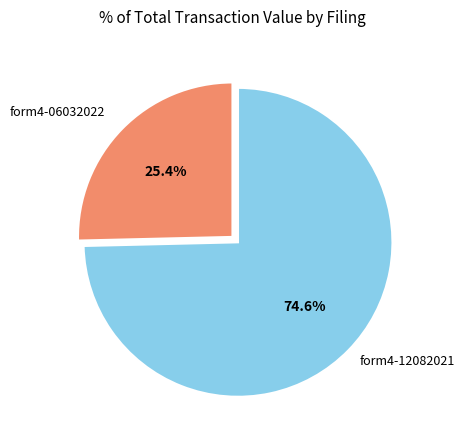

Is there a majority slice in this chart?

Yes